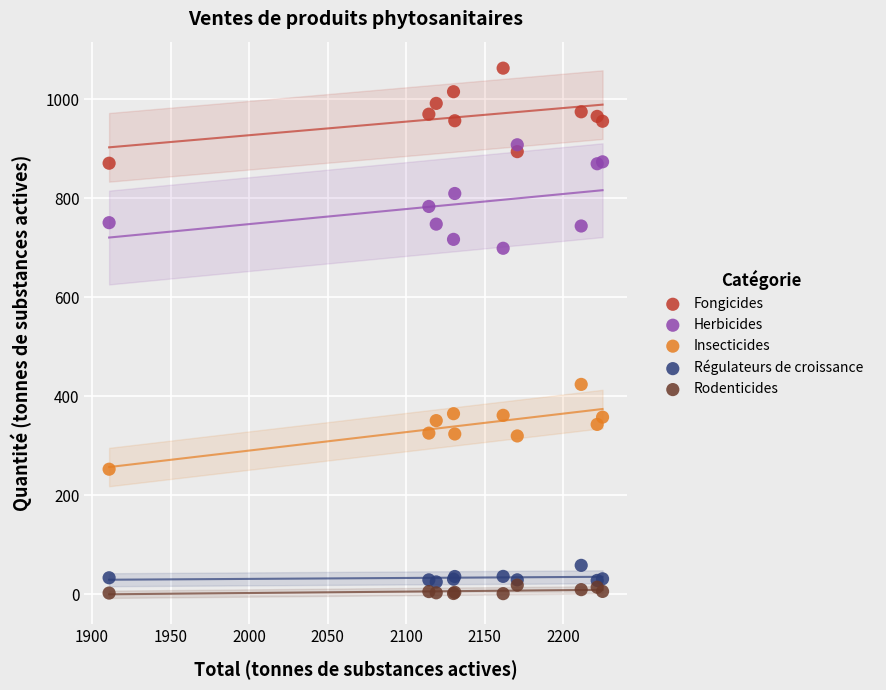

Across all series, what Y value is closest to 532?

424.2